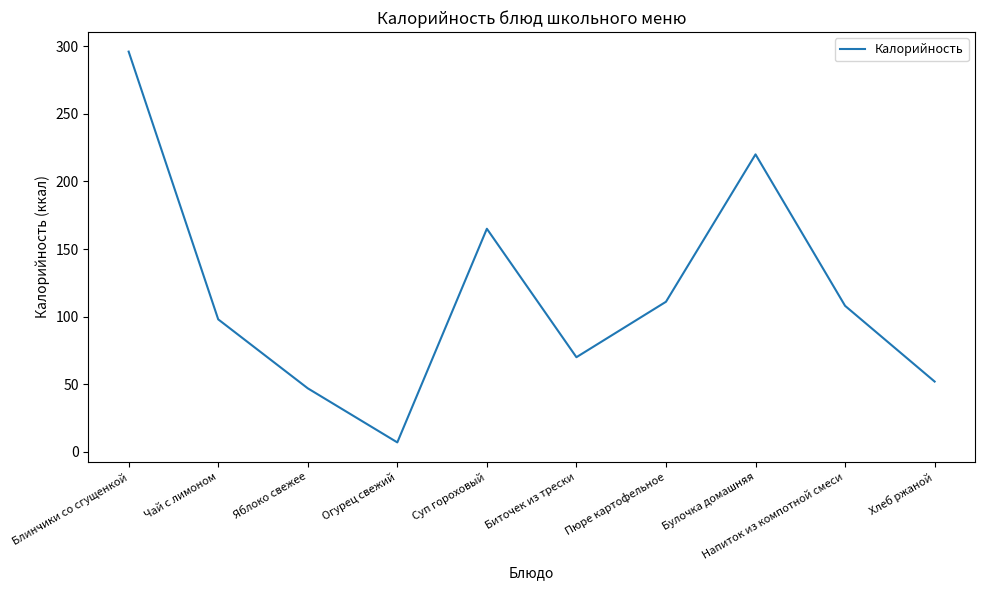

Rank the categories by value from lowest to highest.

Огурец свежий, Яблоко свежее, Хлеб ржаной, Биточек из трески, Чай с лимоном, Напиток из компотной смеси, Пюре картофельное, Суп гороховый, Булочка домашняя, Блинчики со сгущенкой